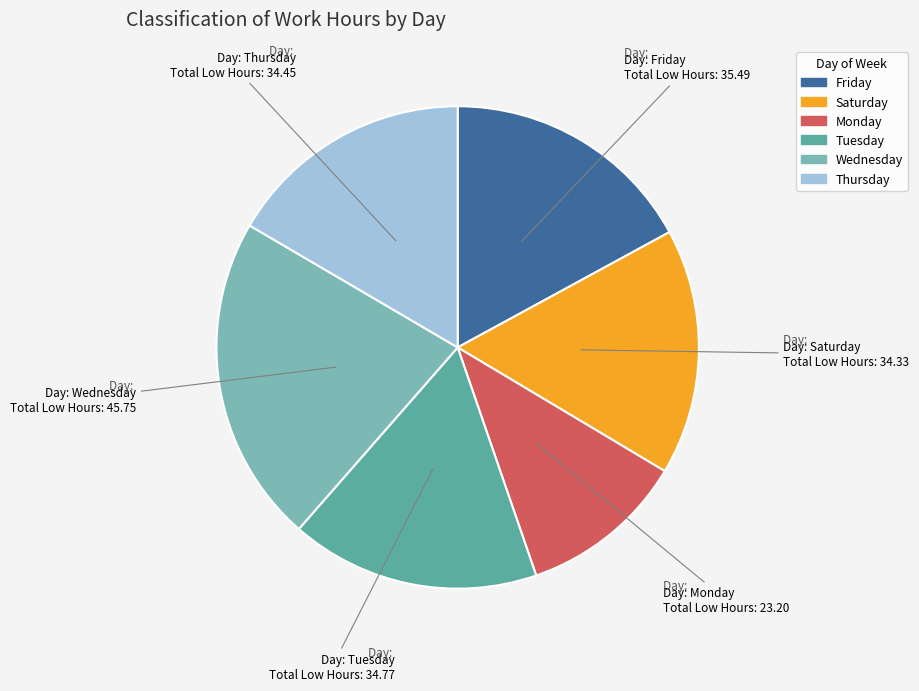

Is there any slice that represents more than half of the pie?

No